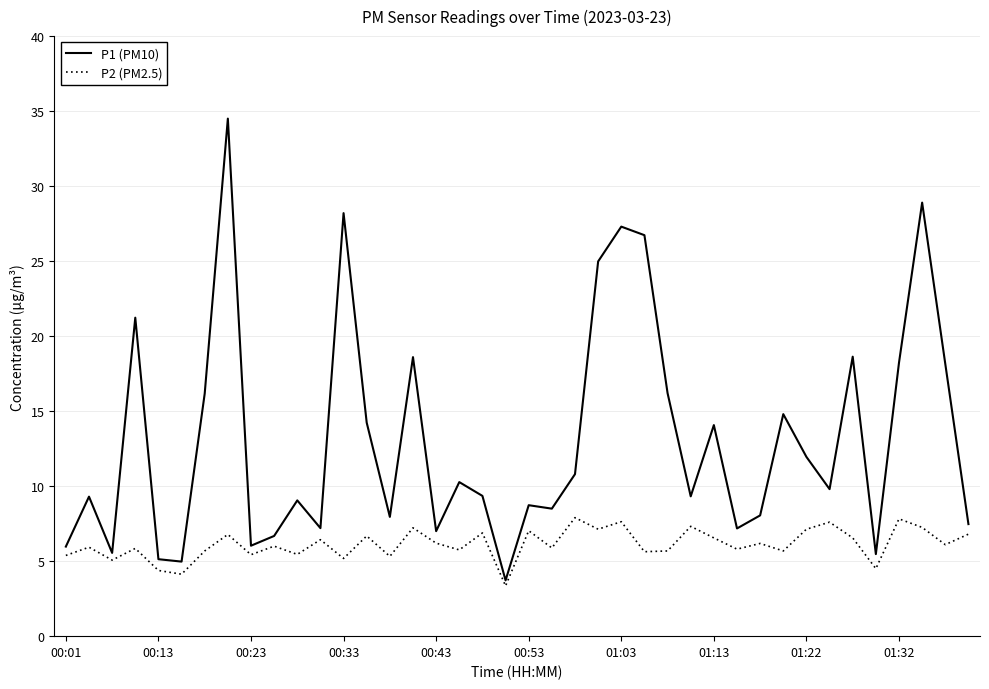

Which series has the widest spread of values?

P1 (PM10)